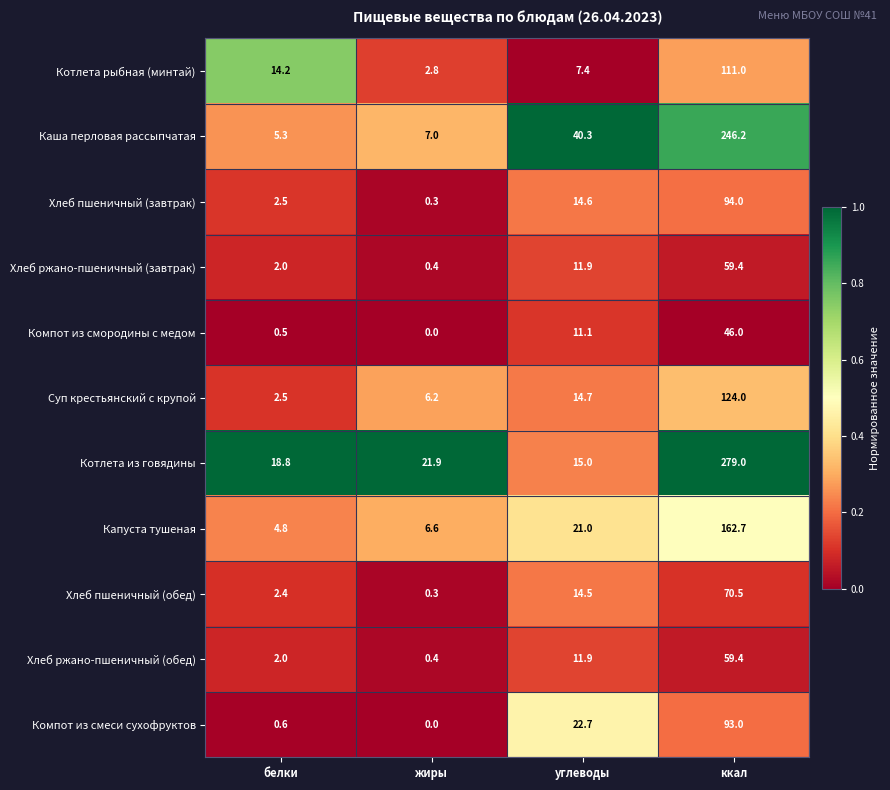

At which label does Каша перловая рассыпчатая first exceed 40?

углеводы